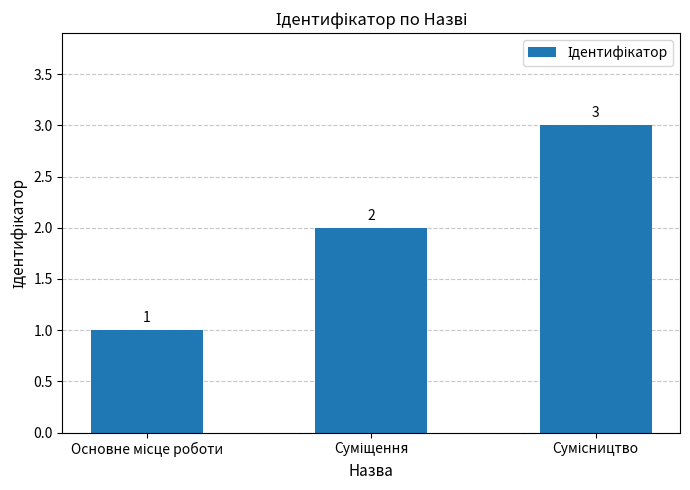

What is the maximum value shown in the chart?

3